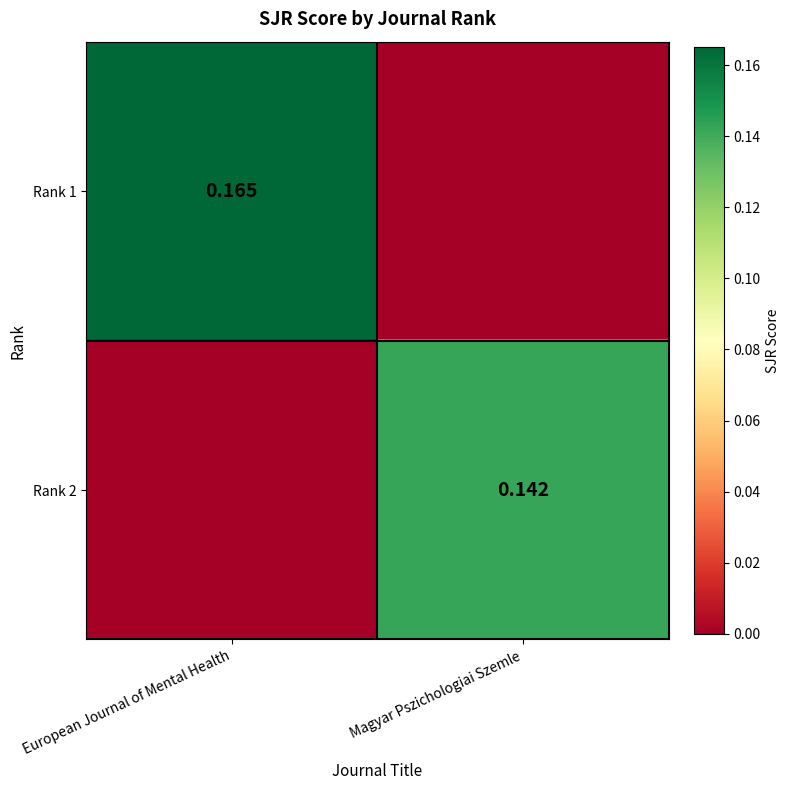

List the series in order of their overall mean, lowest first.

Rank 2, Rank 1